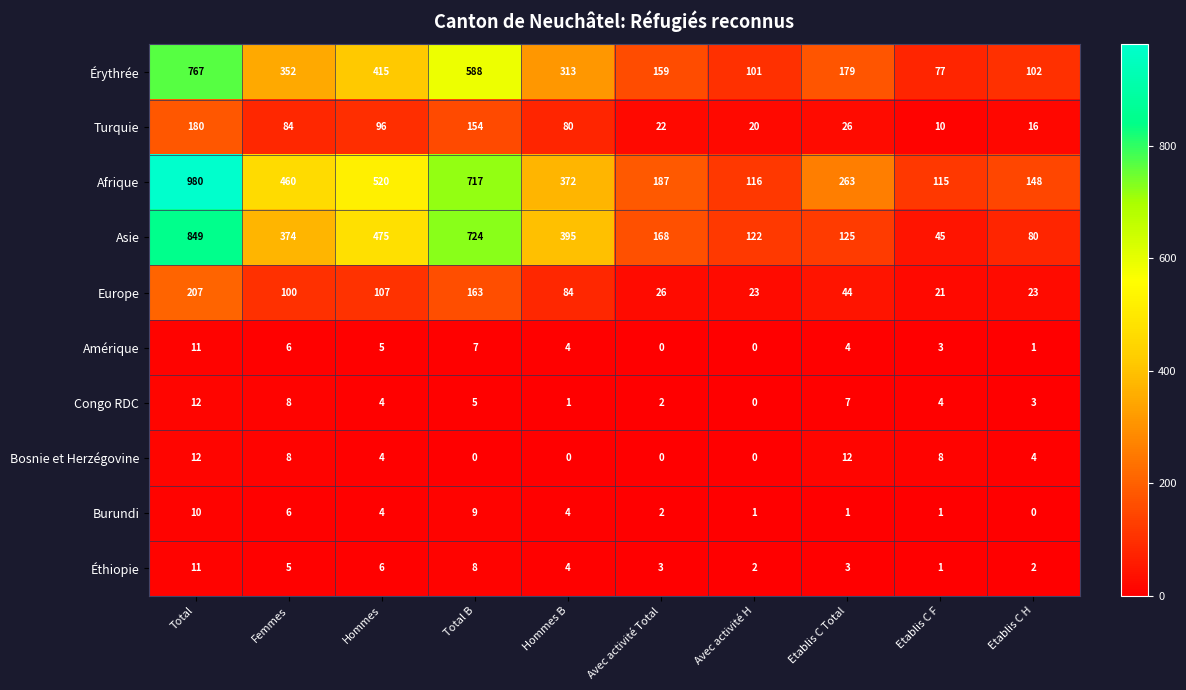

Rank the categories by Afrique value from lowest to highest.

Etablis C F, Avec activité H, Etablis C H, Avec activité Total, Etablis C Total, Hommes B, Femmes, Hommes, Total B, Total